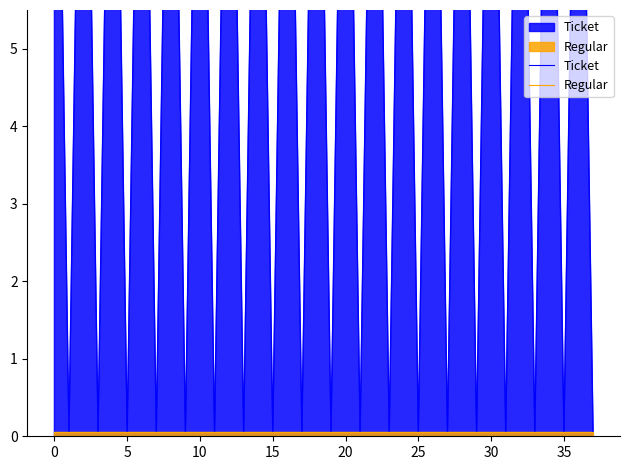

True or false: Ticket and Regular intersect in this chart.

False